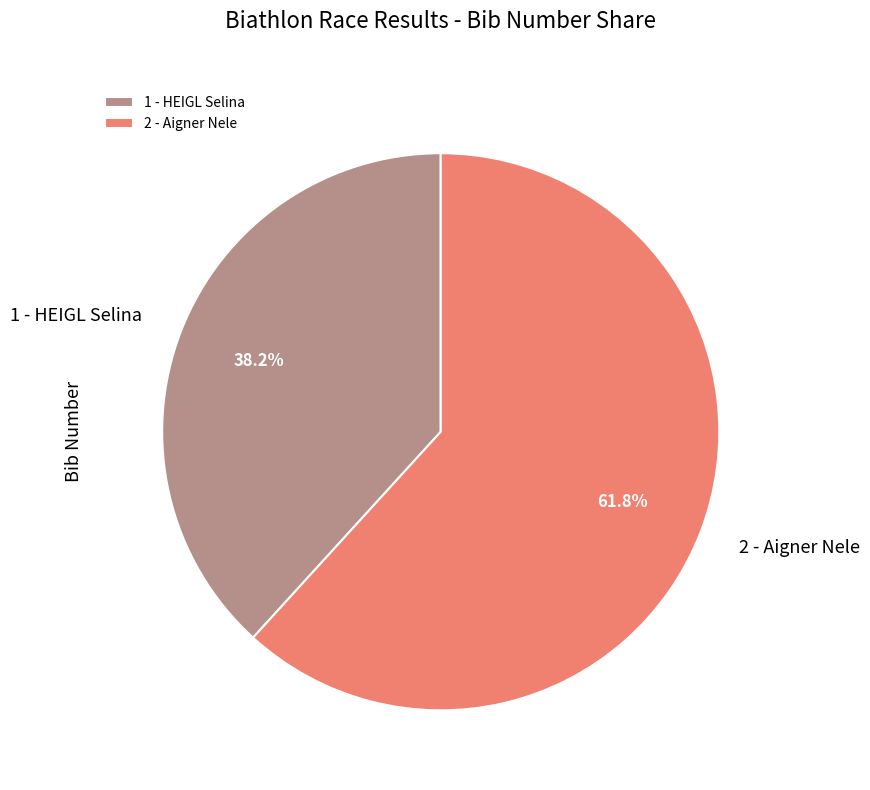

Is 1 - HEIGL Selina the majority of the pie?

No